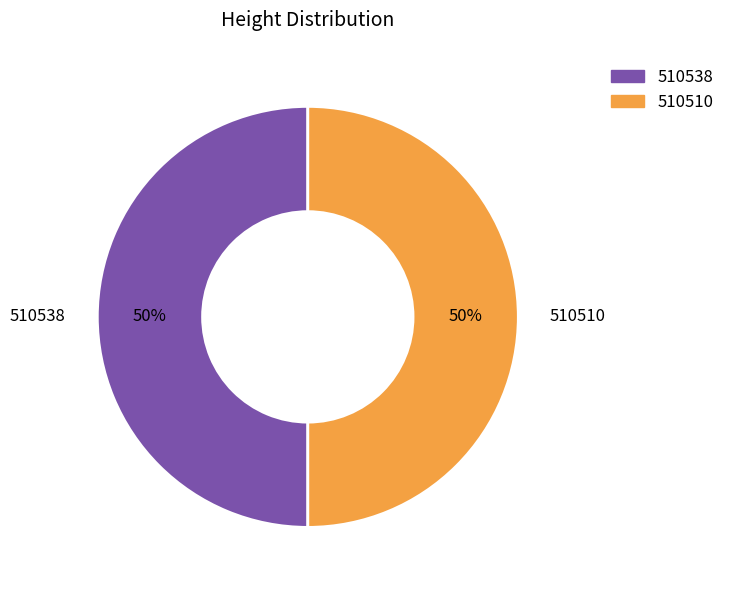

True or false: 510538 accounts for 50% of the total.

True